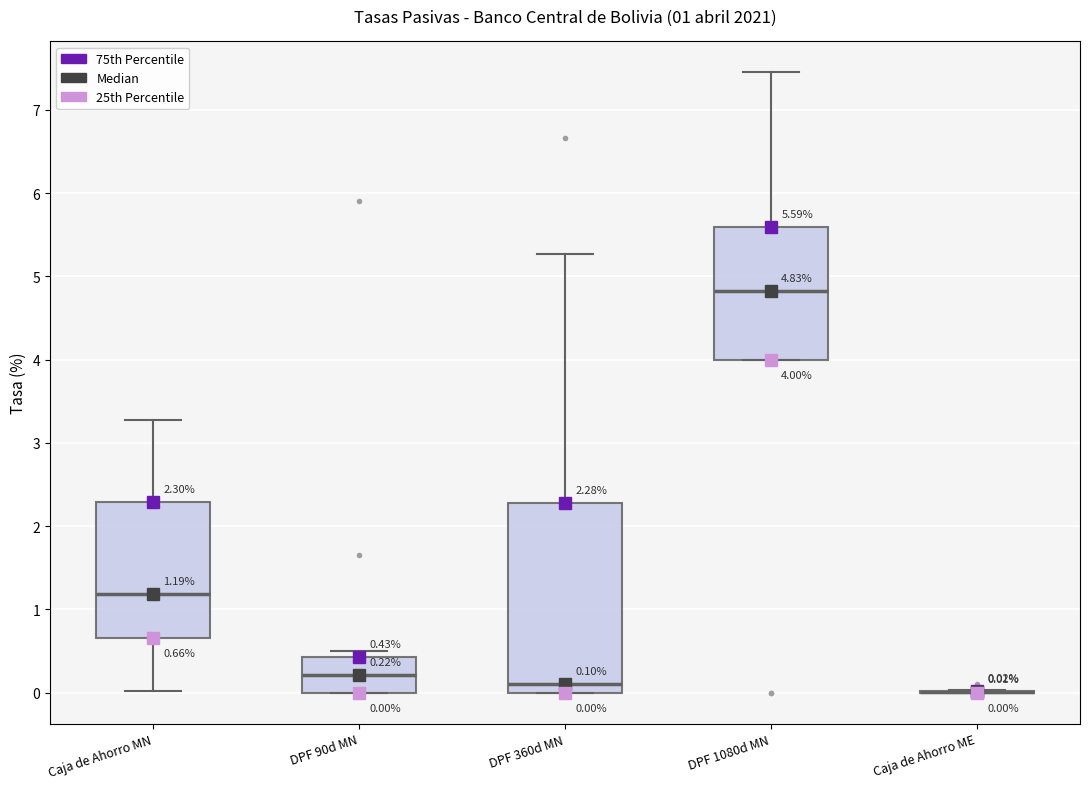

Comparing the boxes themselves (not the whiskers), which one is the tallest?

DPF 360d MN